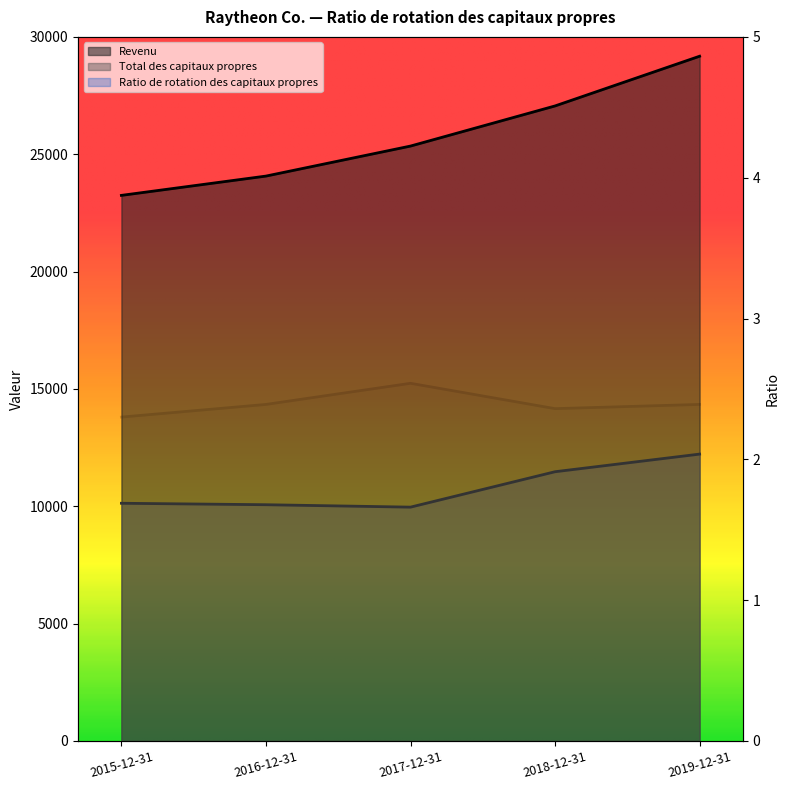

At 2018-12-31, list the series in order from smallest to largest.

Ratio de rotation des capitaux propres, Total des capitaux propres, Revenu